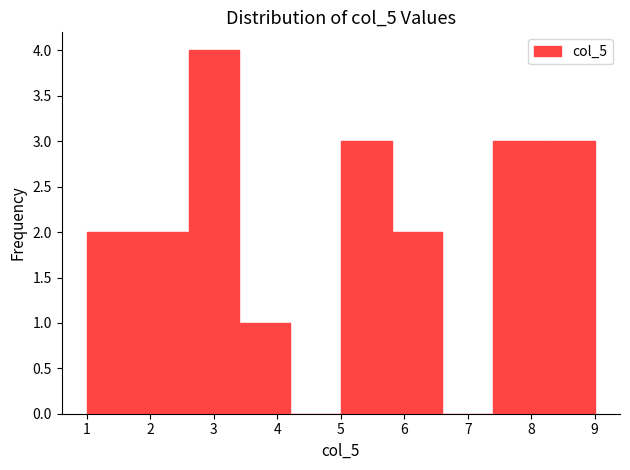

Reading left to right, transcribe this chart: for each bar, give the range it covers on the x-axis and its height. The values are not printed on the chart, so give them approximately, as read against the axis.

1.0 to 1.8: 2
1.8 to 2.6: 2
2.6 to 3.4: 4
3.4 to 4.2: 1
4.2 to 5.0: 0
5.0 to 5.8: 3
5.8 to 6.6: 2
6.6 to 7.4: 0
7.4 to 8.2: 3
8.2 to 9.0: 3